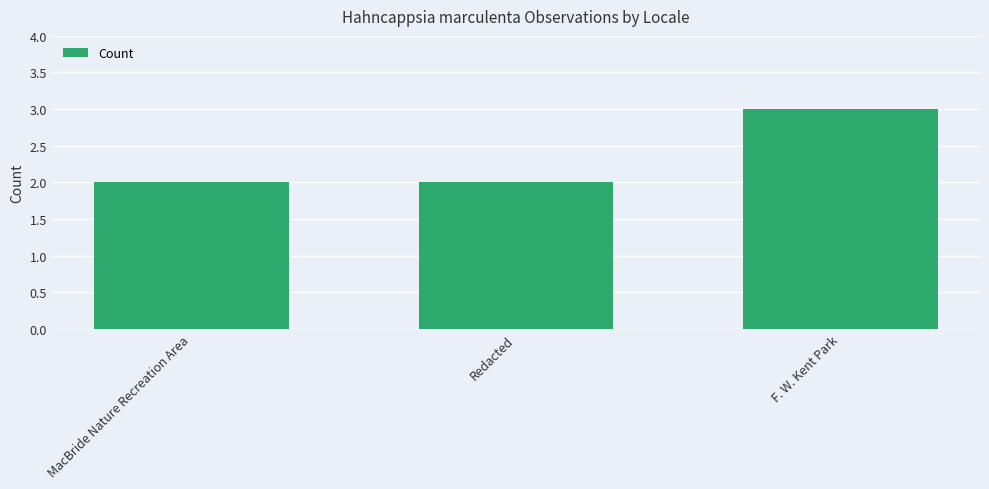

What is the greatest value displayed?

3